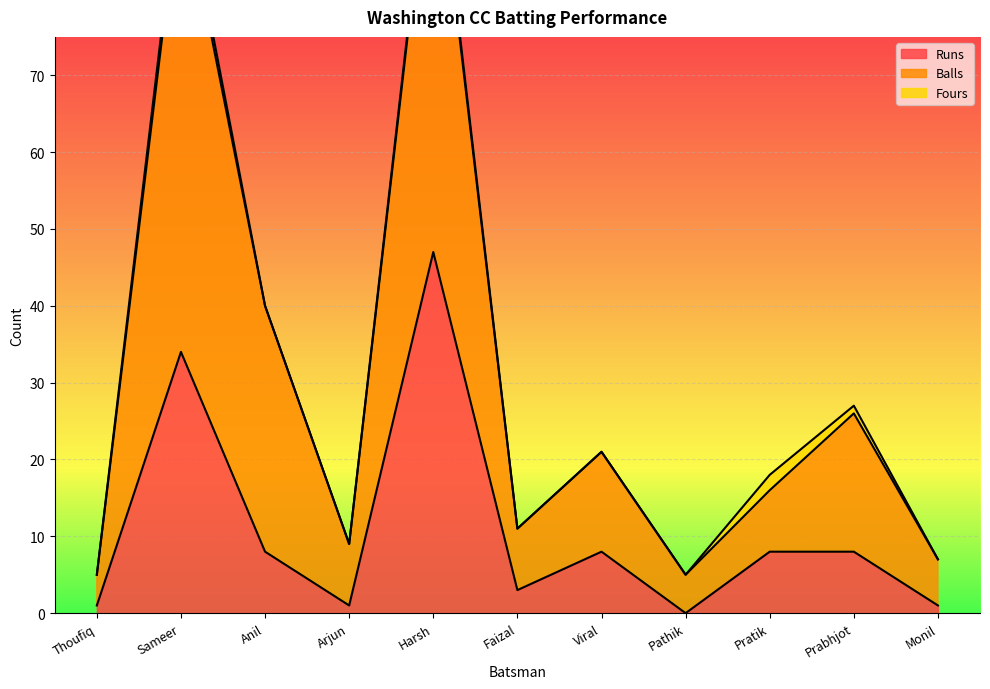

True or false: Balls and Runs intersect in this chart.

False